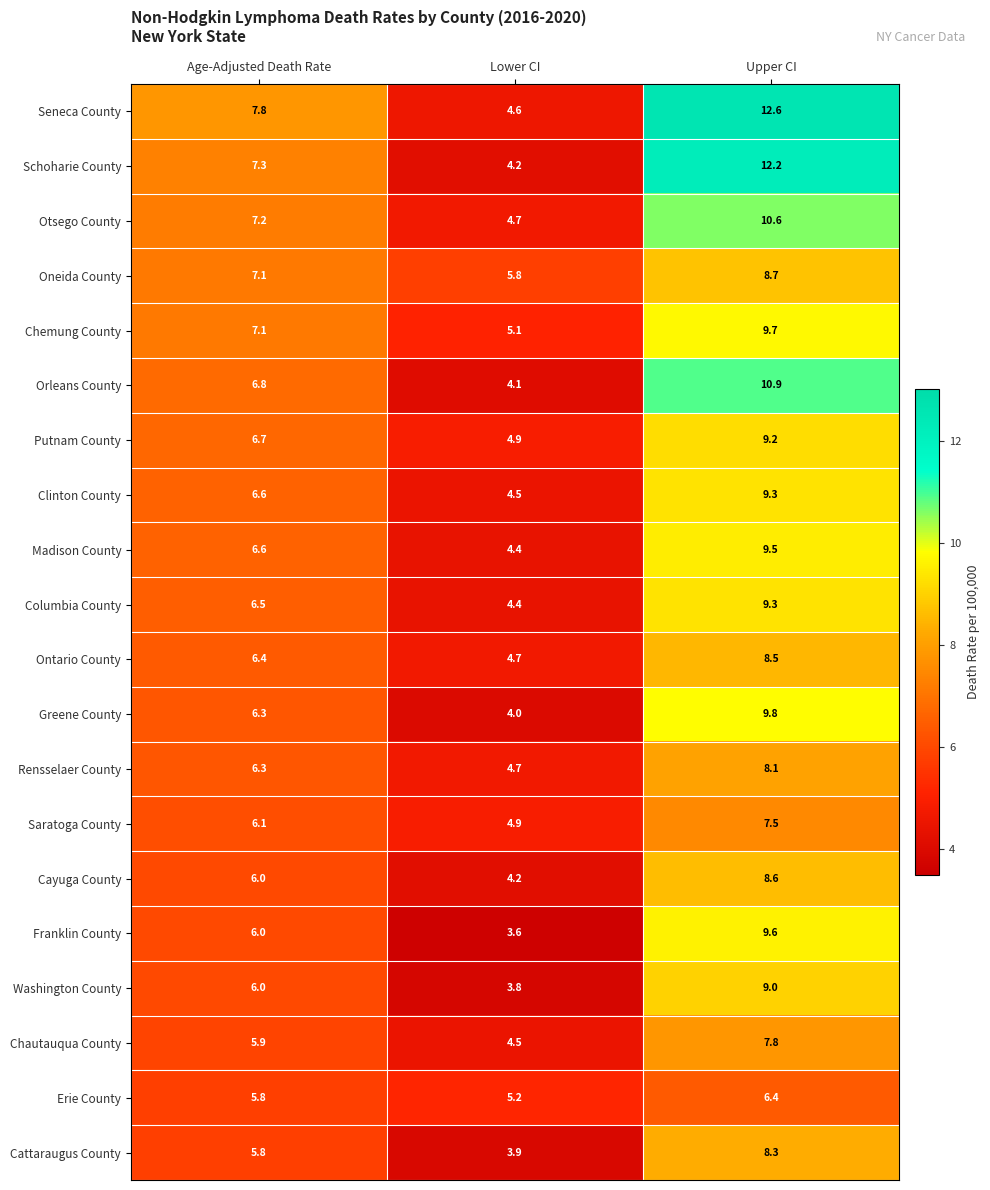

What is the total value across all series at Age-Adjusted Death Rate?

130.3